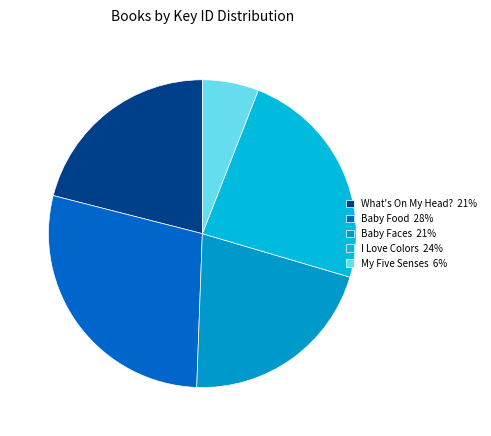

Does My Five Senses represent more than half of the total?

No